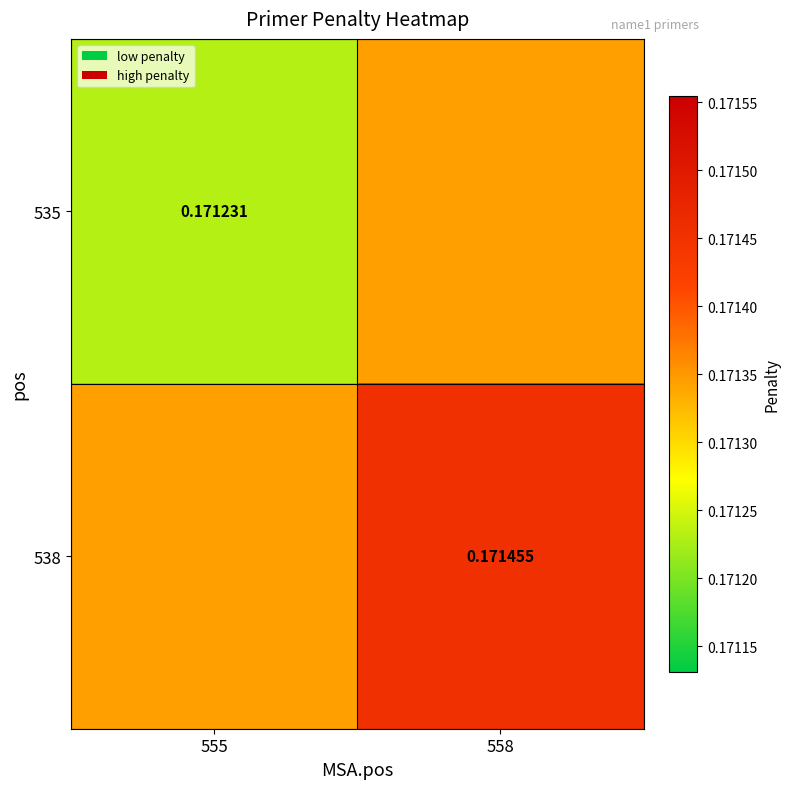

At how many categories does at least one series exceed 0?

2